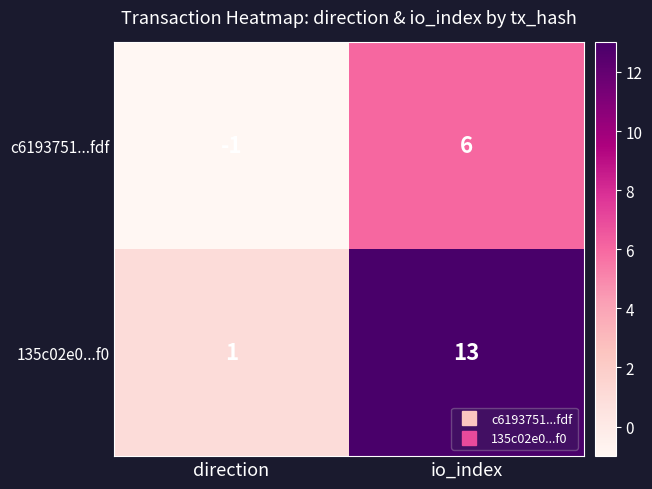

Reading left to right, list all the values displayed in this chart.

c6193751...fdf: -1	6
135c02e0...f0: 1	13